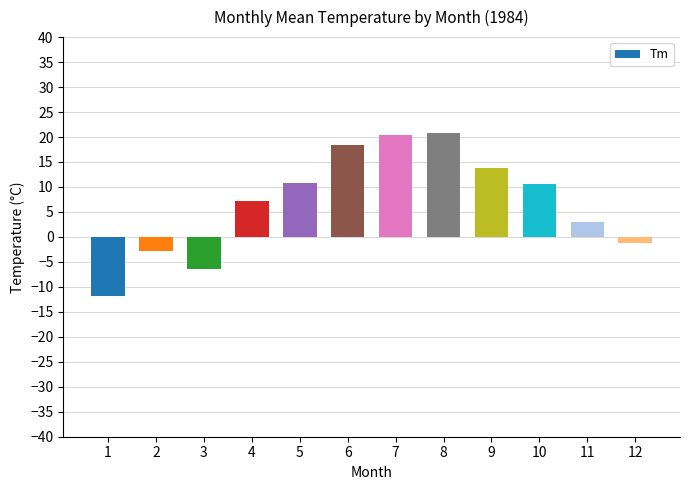

Between 7 and 6, which is larger?

7